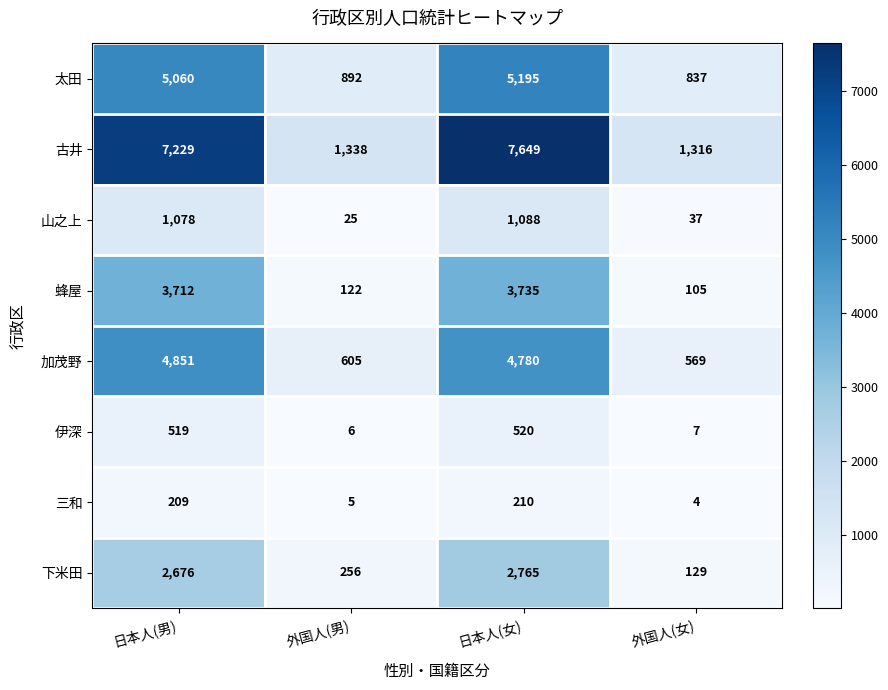

Where is 古井 nearest to the value 4482?

日本人(男)